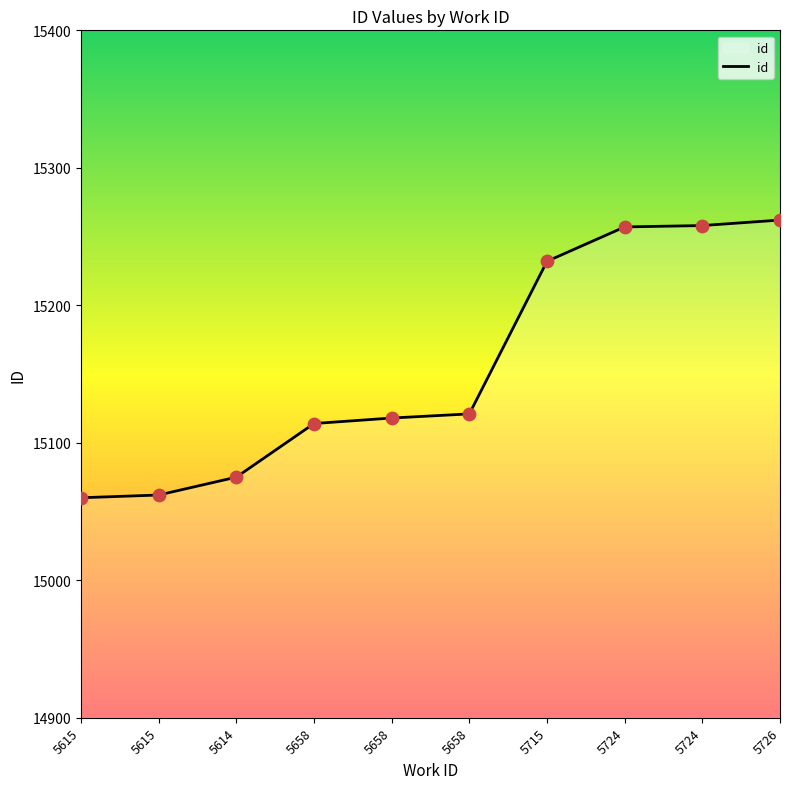

Does the chart have visible grid lines?

No